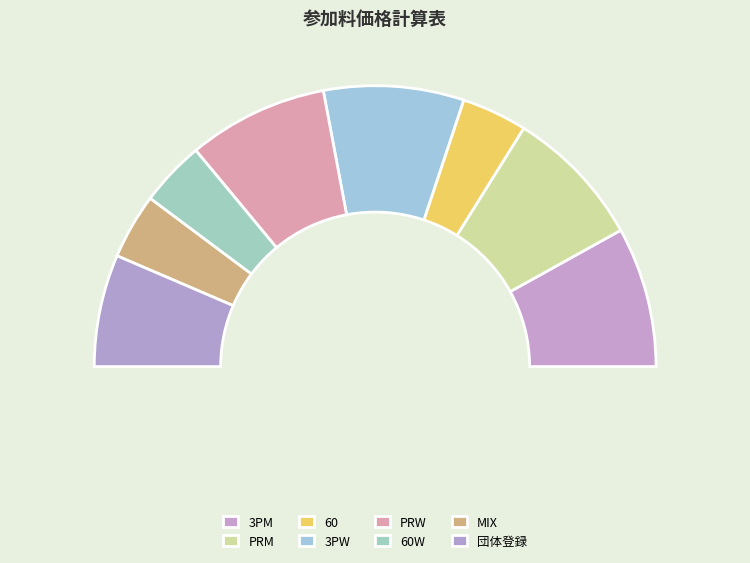

Which slice is the largest?

3PM